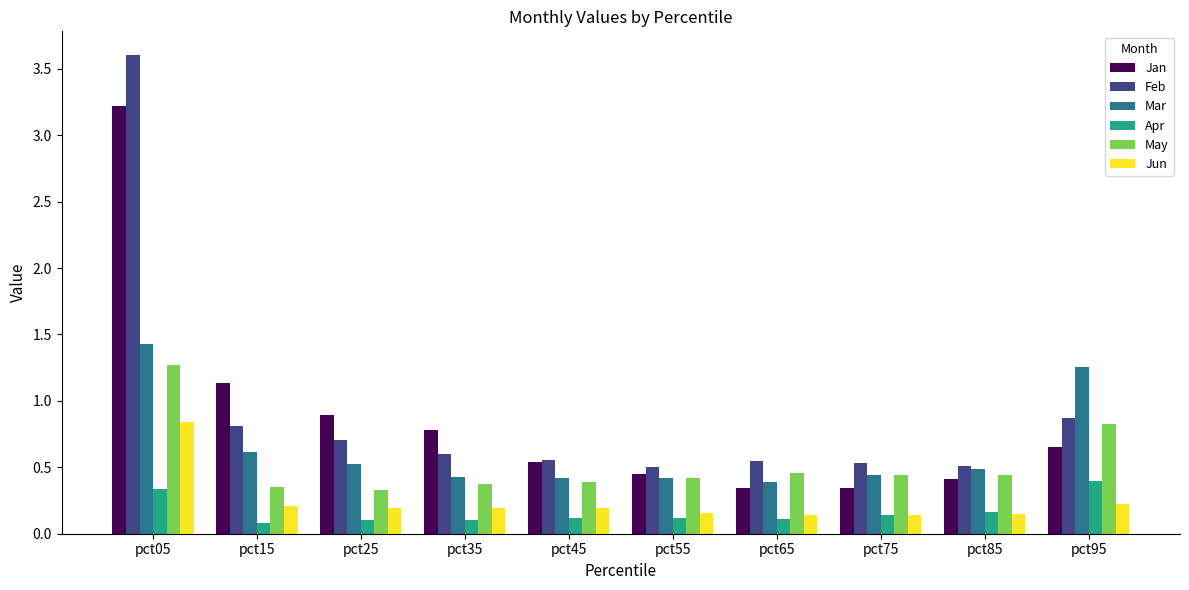

Count the Mar values in the range 0 to 1.

8